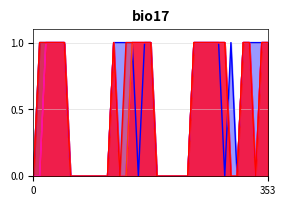

Does the chart display data point markers on the line(s)?

No